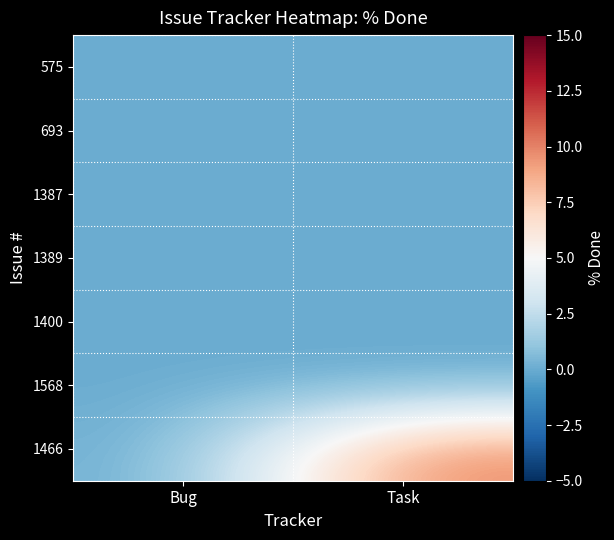

At which category is the sum across all series the highest?

Task